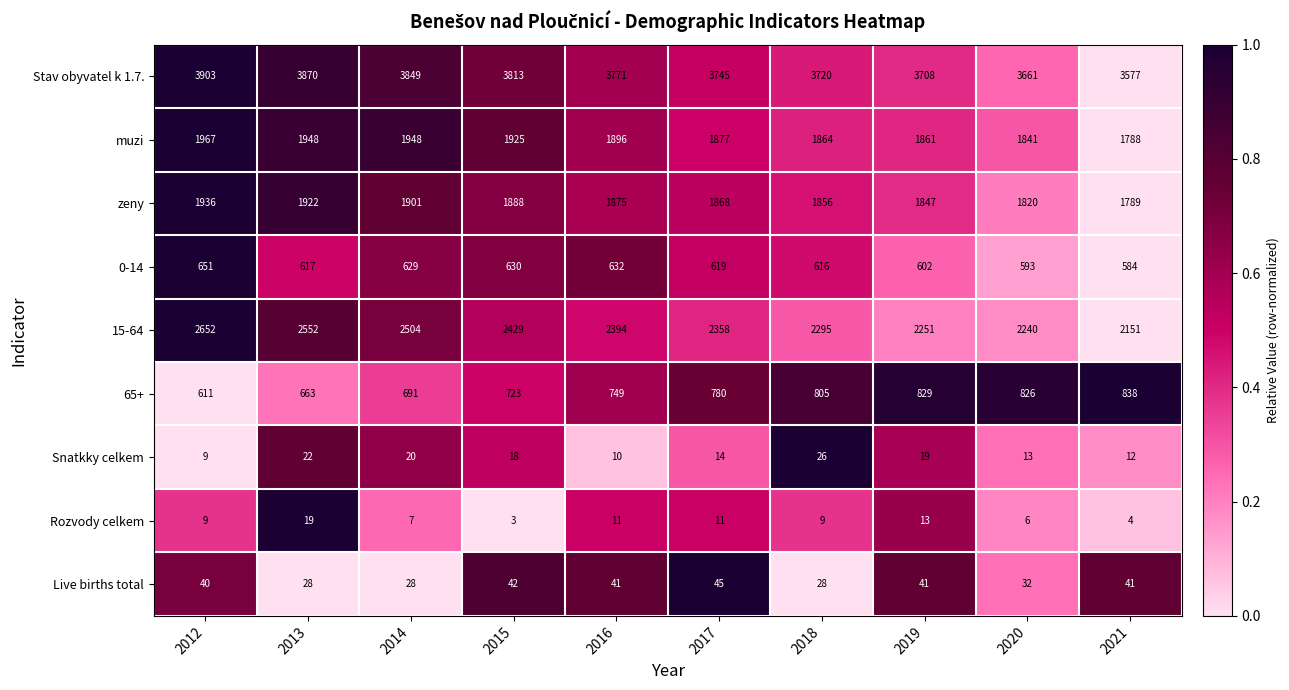

True or false: 15-64 has a value of 3619 at 2020.

False